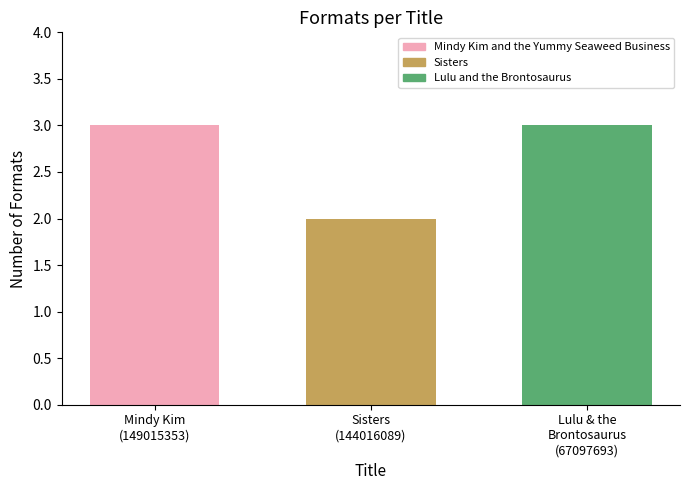

What is the difference between the second highest and minimum values?

1